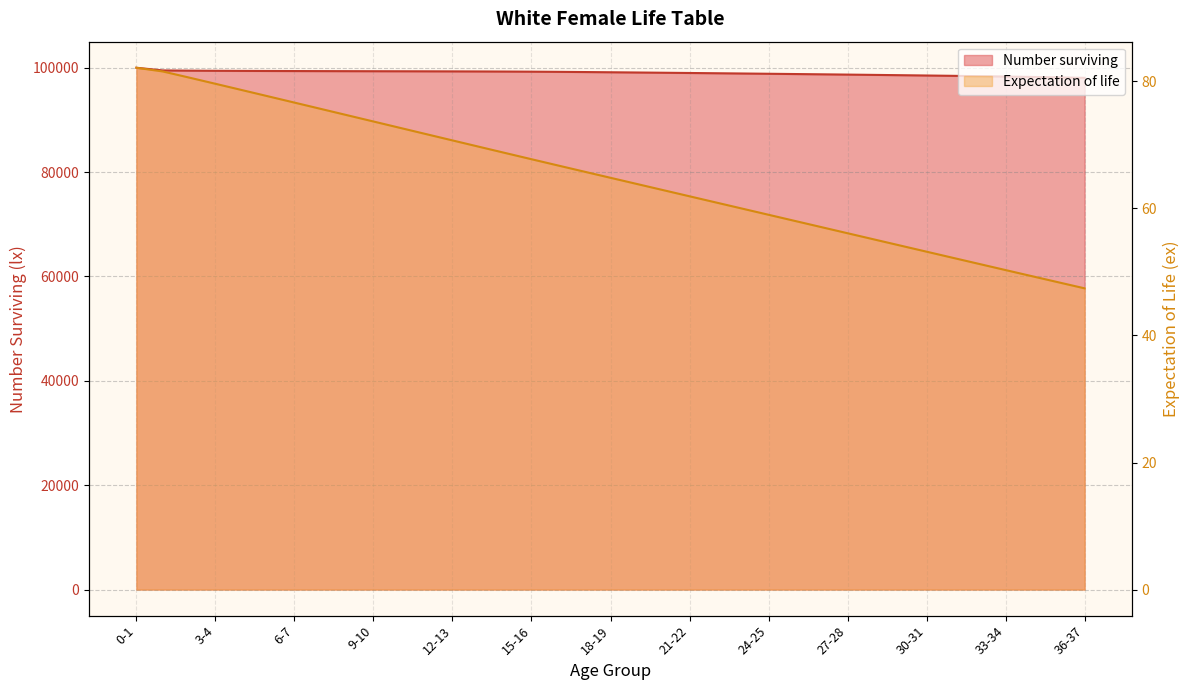

True or false: Expectation of life has more than 2 points higher than both neighbors.

False